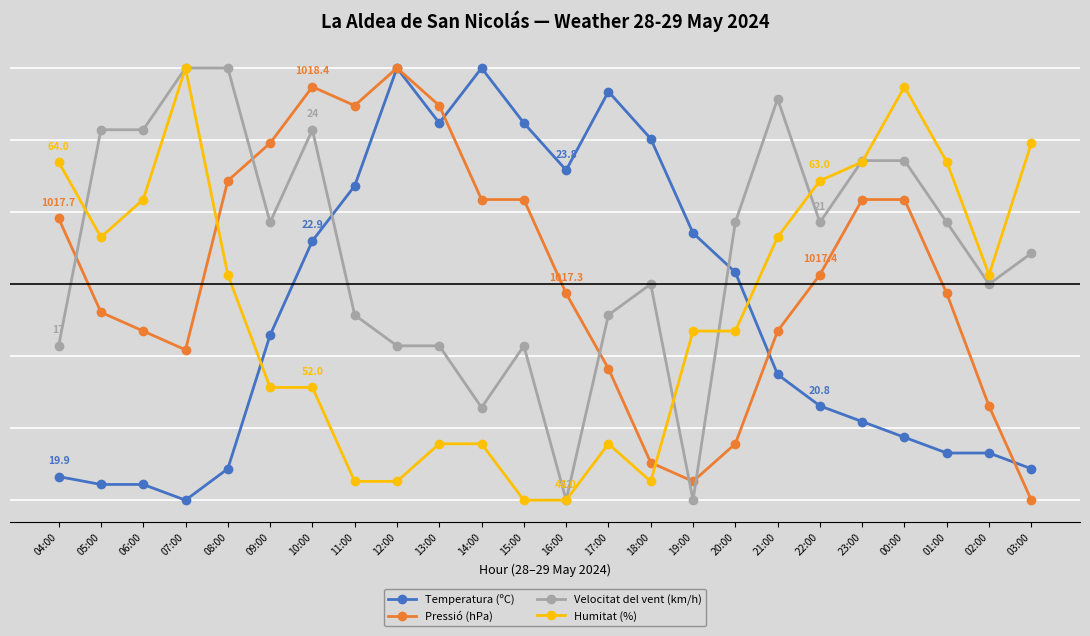

What are all the series names shown in the legend?

Temperatura (ºC), Pressió (hPa), Velocitat del vent (km/h), Humitat (%)